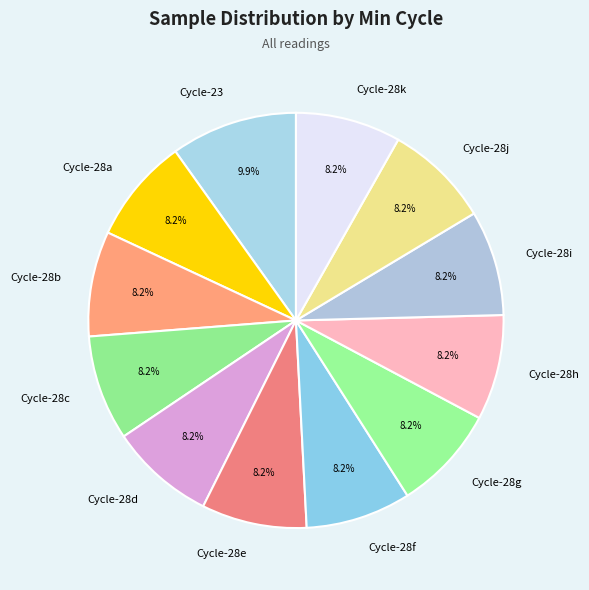

Count the number of slices in the pie.

12